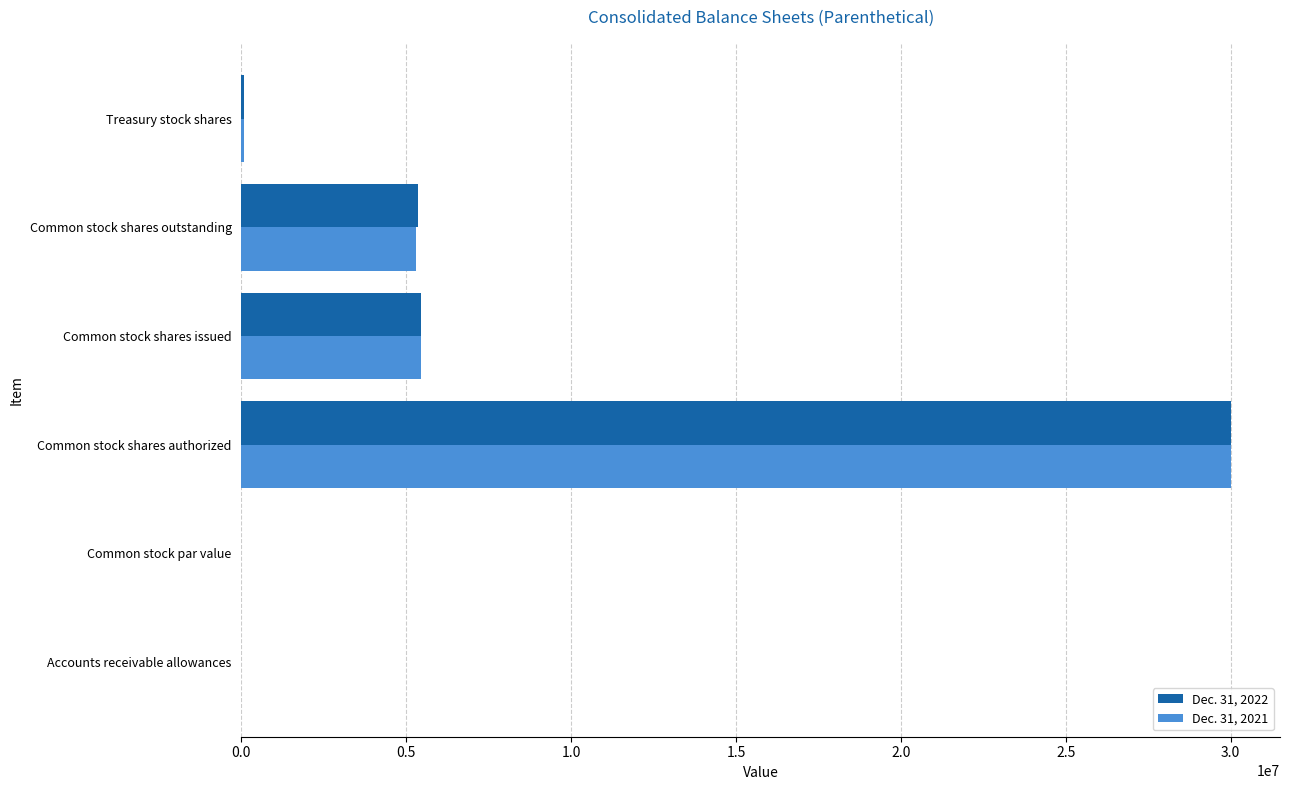

At which category is the sum across all series the highest?

Common stock shares authorized